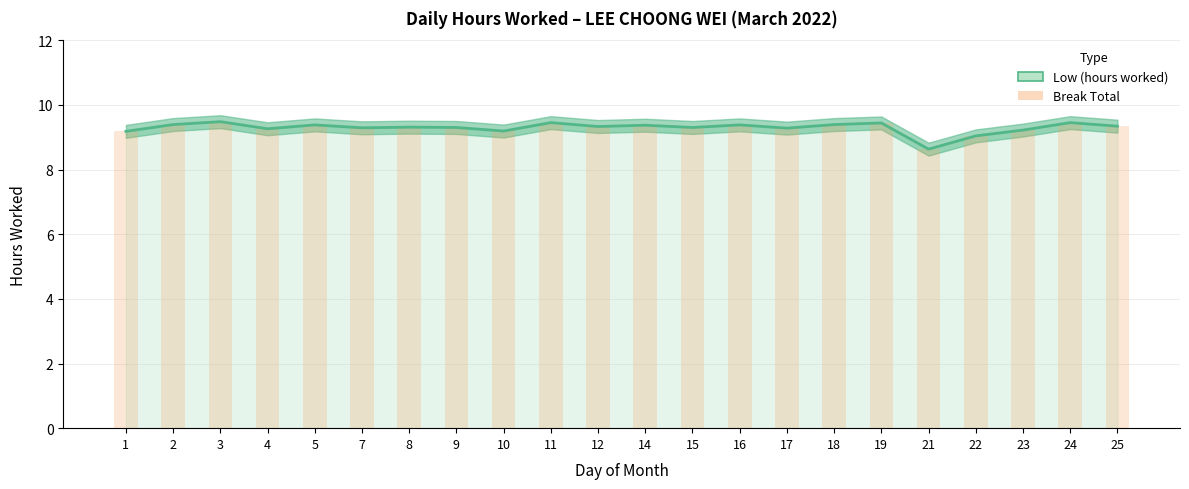

List the labels in order of Low (hours worked) value, smallest first.

21, 22, 1, 10, 23, 4, 17, 7, 9, 15, 8, 12, 25, 14, 5, 16, 2, 18, 19, 11, 24, 3